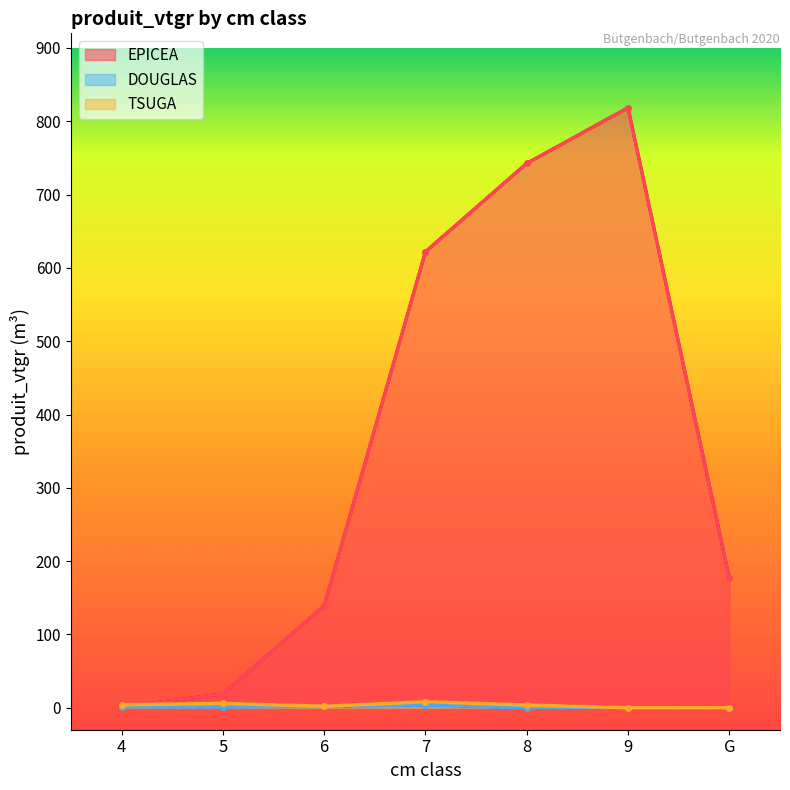

Between 9 and G, which series saw the biggest shift?

EPICEA